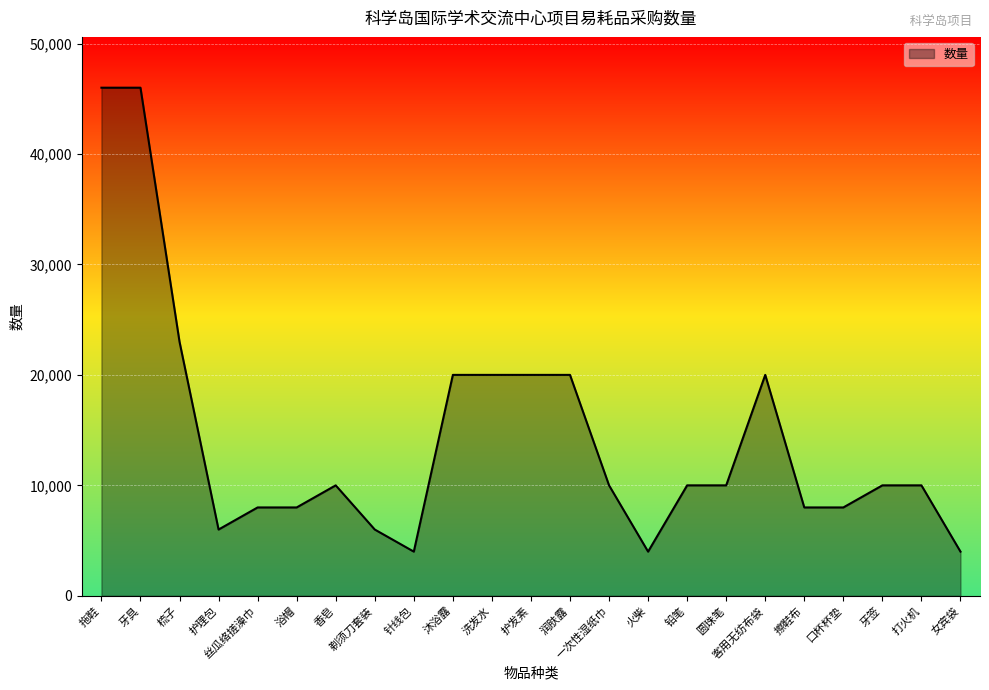

What is the greatest value displayed?

46000